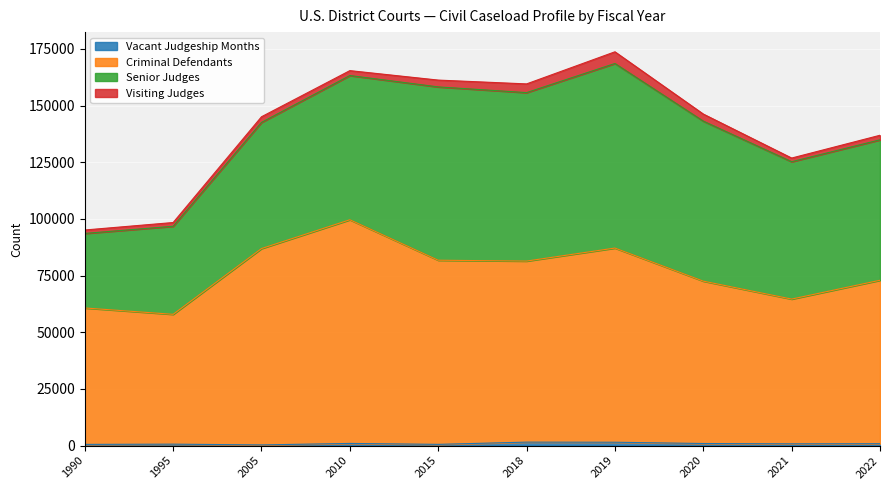

Where is the first local minimum for Criminal Defendants?

1995